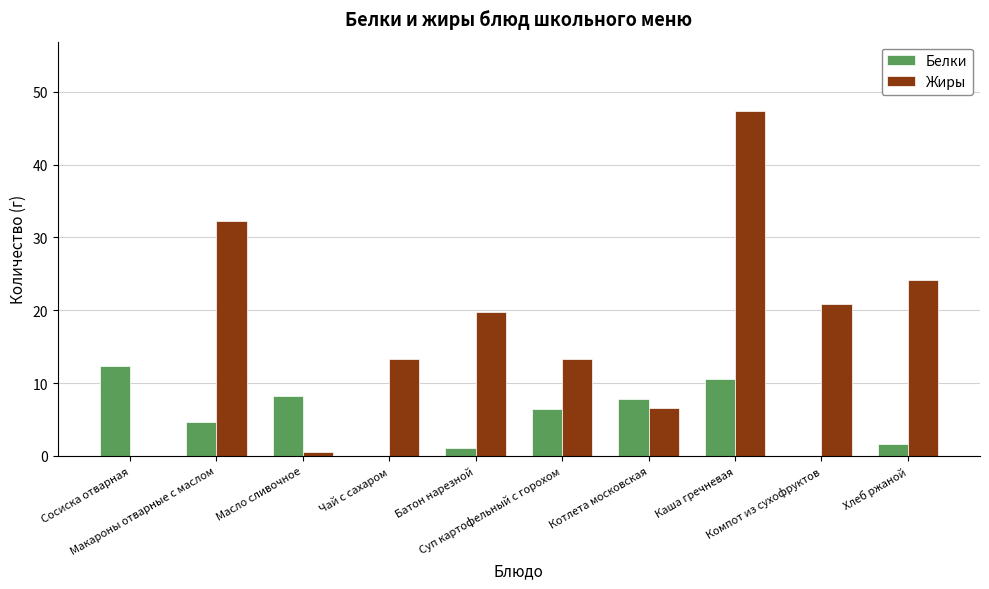

Is it true that Жиры equals 0.0 at Сосиска отварная?

True